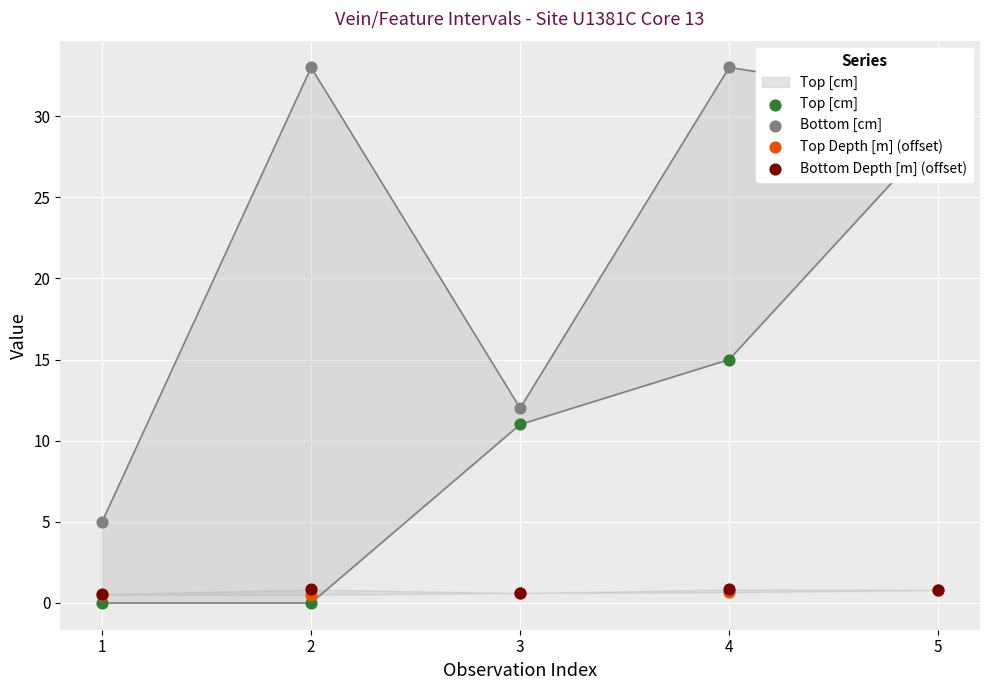

Which series reaches the minimum Y coordinate?

Top [cm]